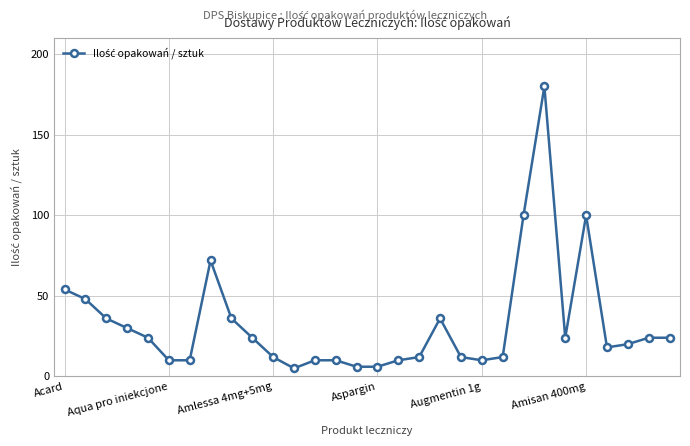

What is the difference between the second highest and second lowest values?

94